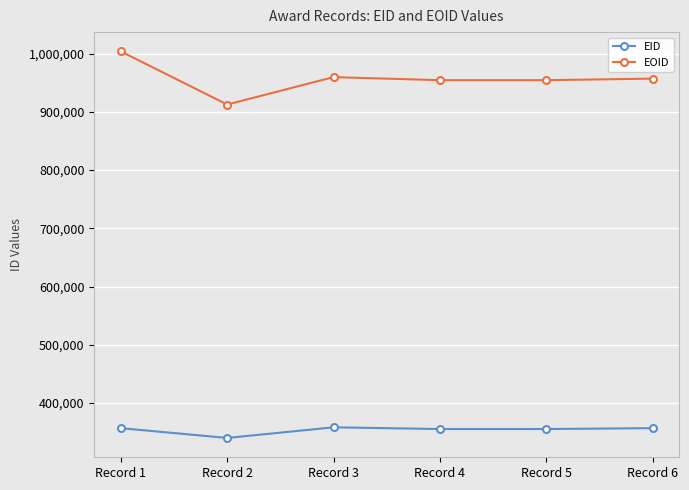

Where is the first local minimum for EOID?

Record 2